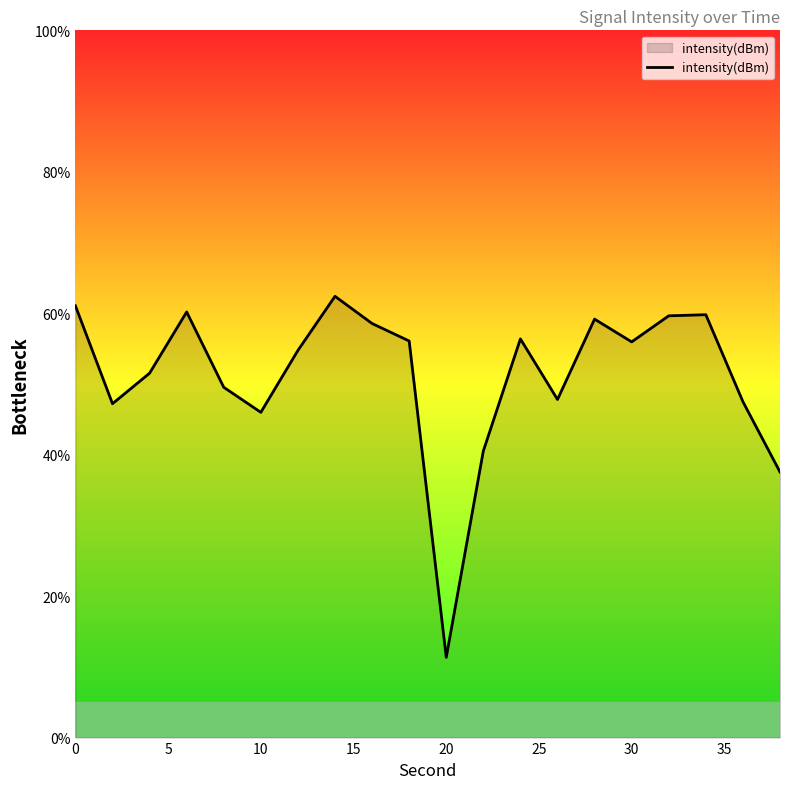

What is the difference between the maximum and minimum values?

51.0